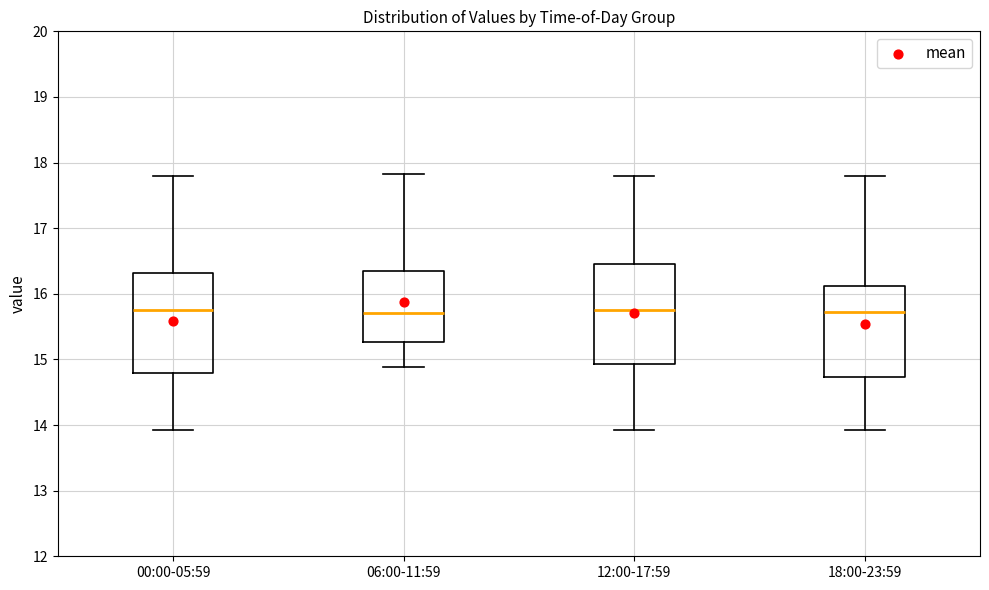

Reading left to right, transcribe this box plot: for each box, give where its median line is, the range the box spans, and where its two whiskers end, as read against the y-axis. The values are not printed on the chart, so give them approximately, as read against the axis.

00:00-05:59: median 15.8, box 14.8 to 16.3, whiskers 13.9 to 17.8
06:00-11:59: median 15.7, box 15.3 to 16.4, whiskers 14.9 to 17.8
12:00-17:59: median 15.8, box 14.9 to 16.5, whiskers 13.9 to 17.8
18:00-23:59: median 15.7, box 14.7 to 16.1, whiskers 13.9 to 17.8